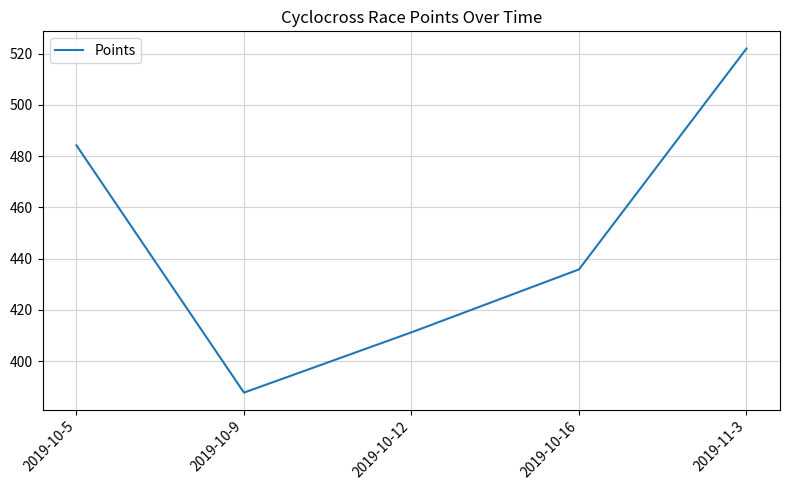

Which has a higher value, 2019-11-3 or 2019-10-12?

2019-11-3